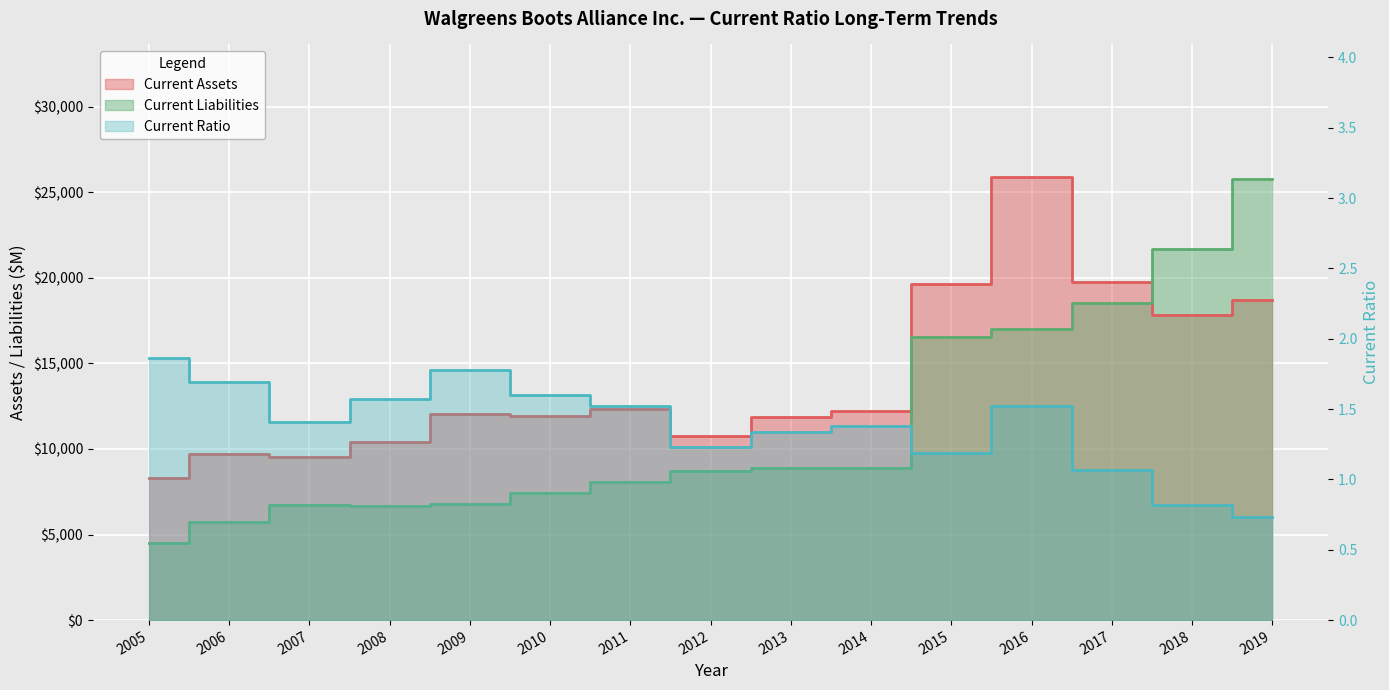

At which label does Current Ratio reach its minimum?

2019